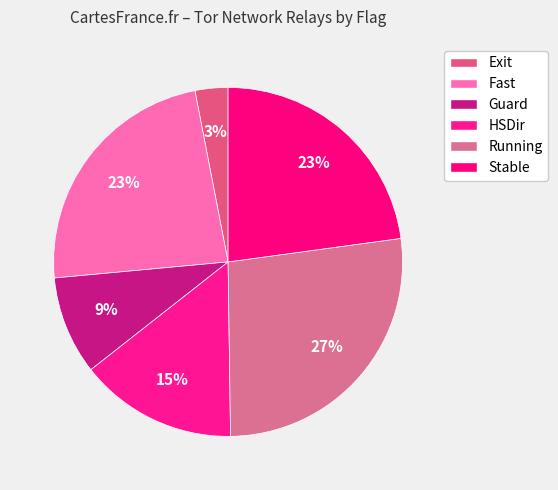

The Running slice represents 21% of the pie. True or false?

False